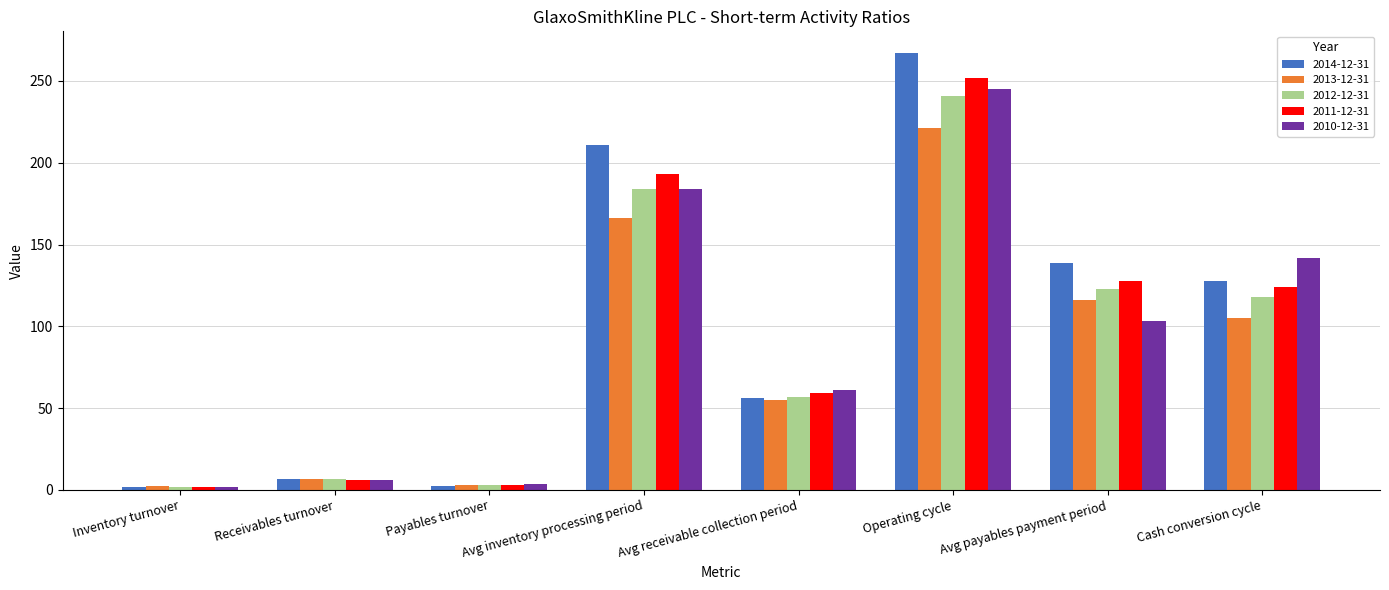

What is the difference between the 2012-12-31 values at Avg inventory processing period and Inventory turnover?

182.0